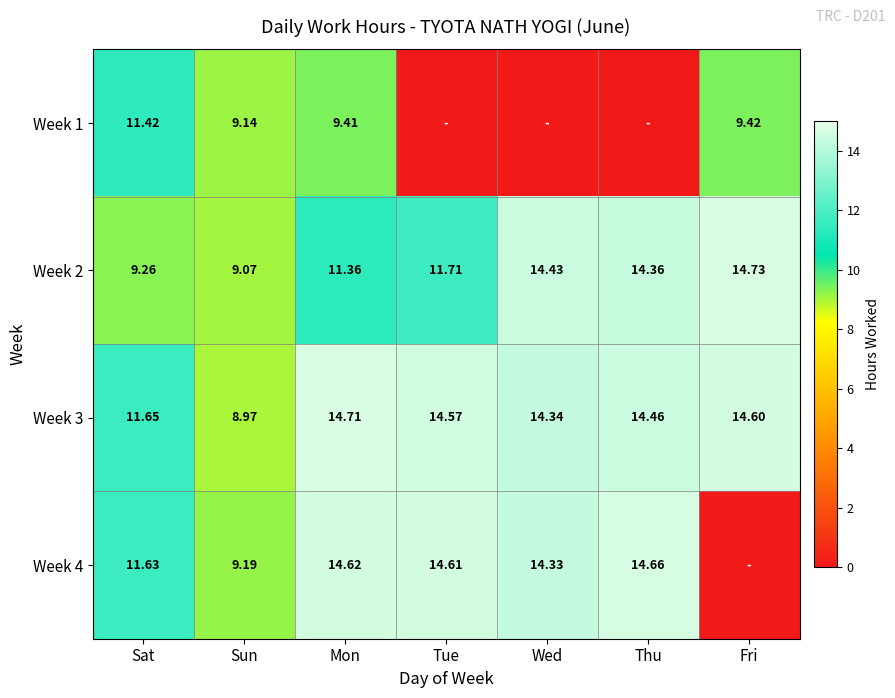

Rank the categories by Week 3 value from highest to lowest.

Mon, Fri, Tue, Thu, Wed, Sat, Sun